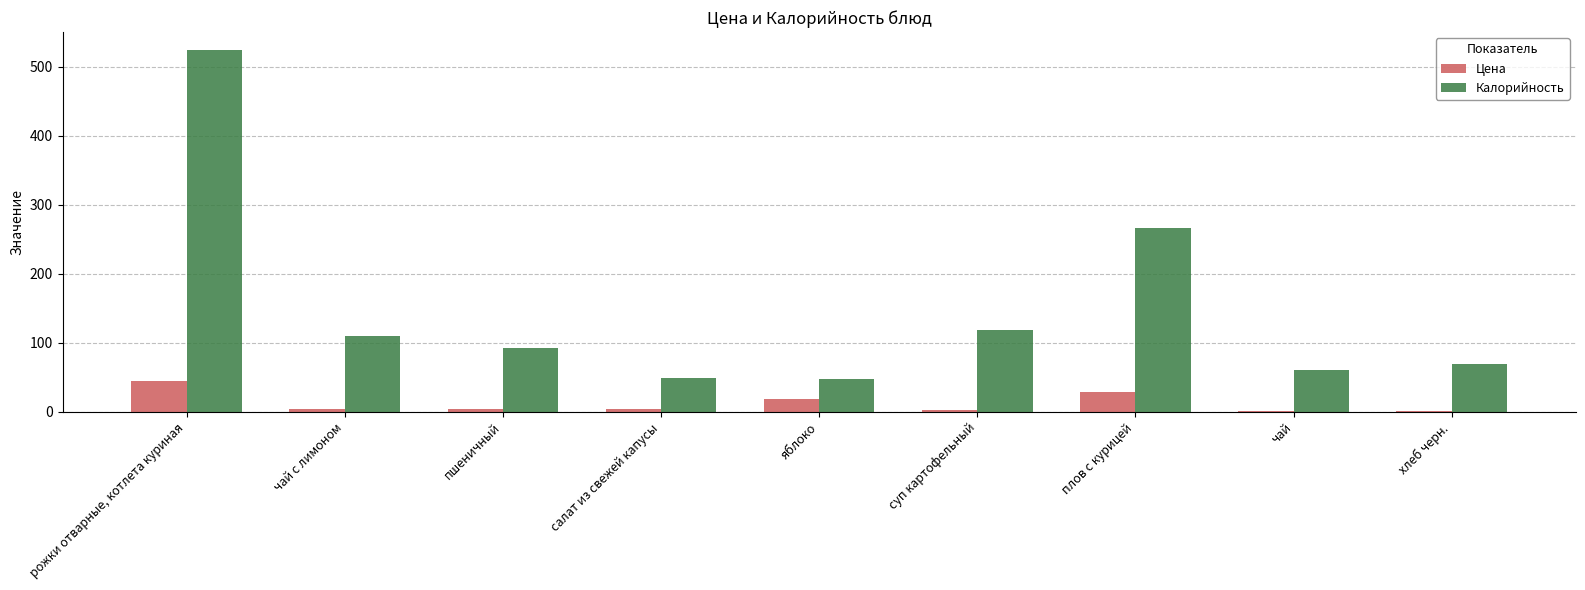

How many distinct data groups are displayed?

2